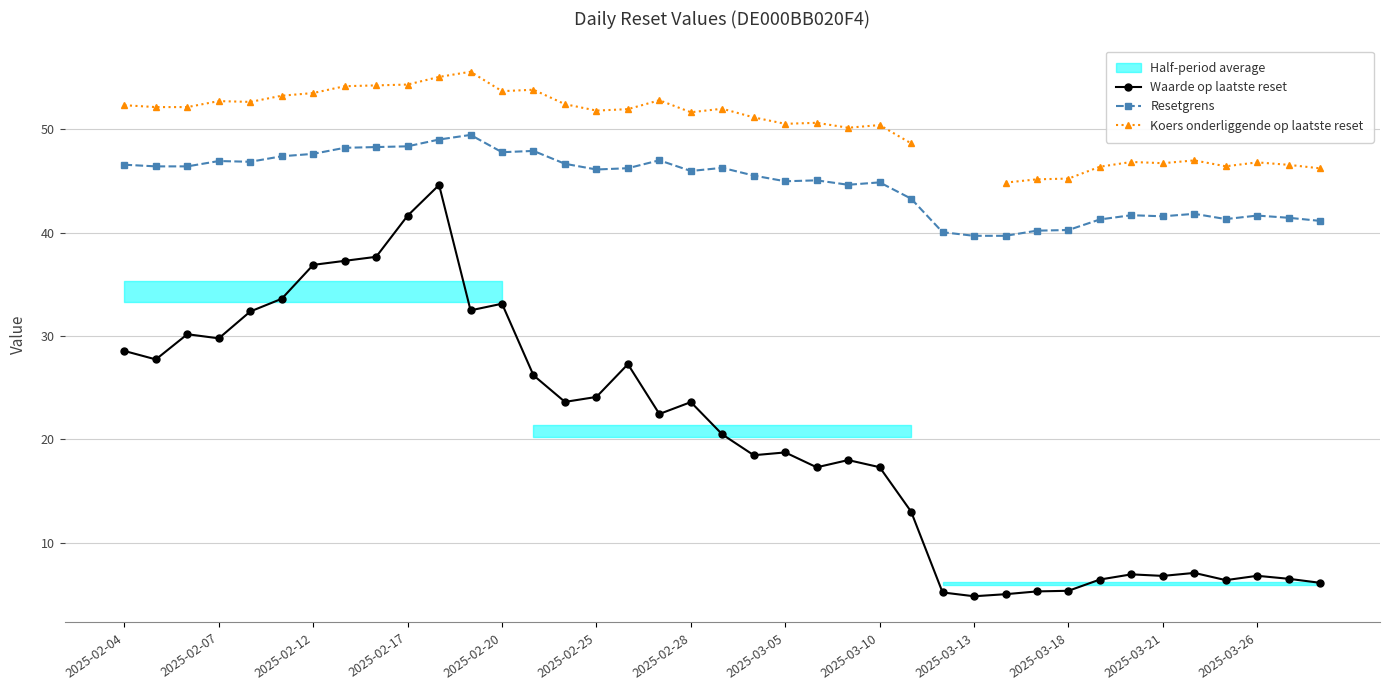

At how many categories does at least one series exceed 33?

39